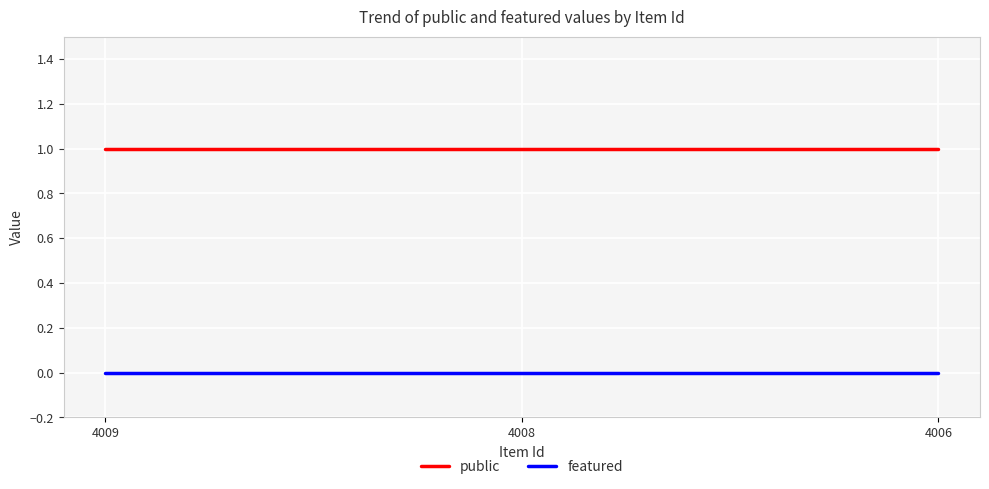

Reading left to right, transcribe all the data shown in this chart.

public: 4009=1	4008=1	4006=1
featured: 4009=0	4008=0	4006=0